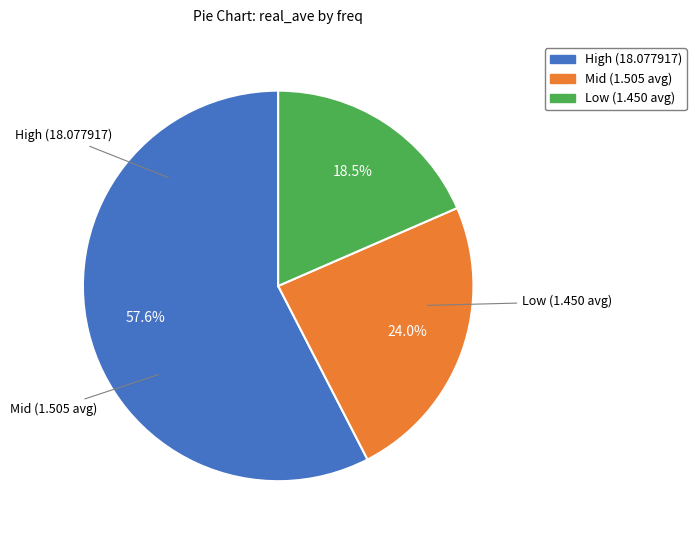

Combined, do Mid (1.505 avg) and Low (1.450 avg) account for over 50%?

No